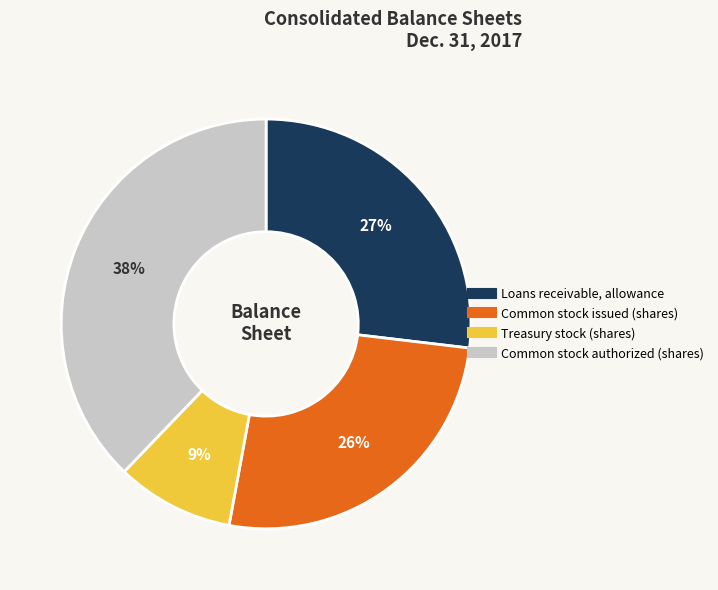

True or false: Treasury stock (shares) accounts for 20% of the total.

False